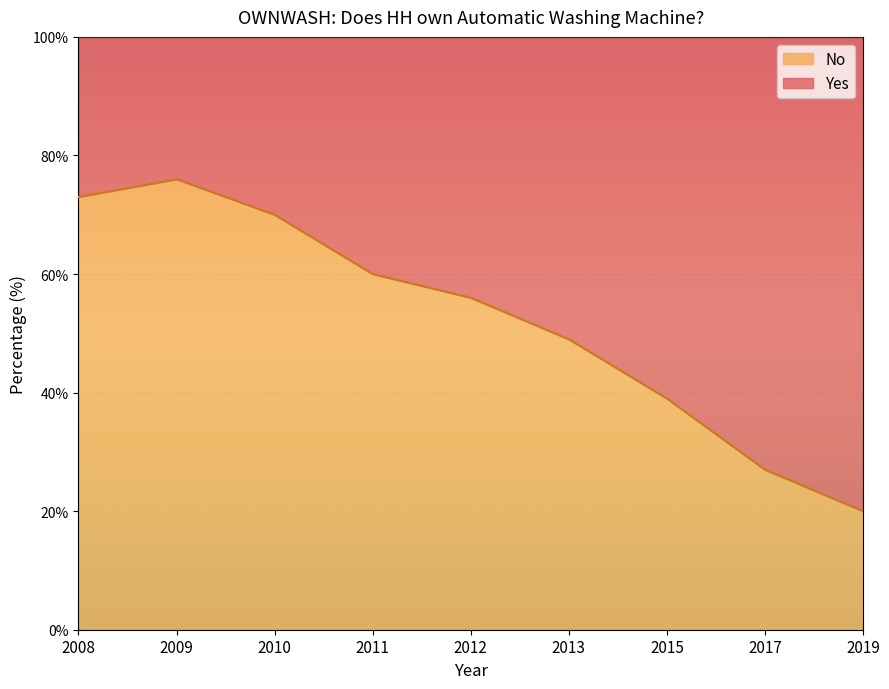

Read the value at 2013, to the nearest 5.

50